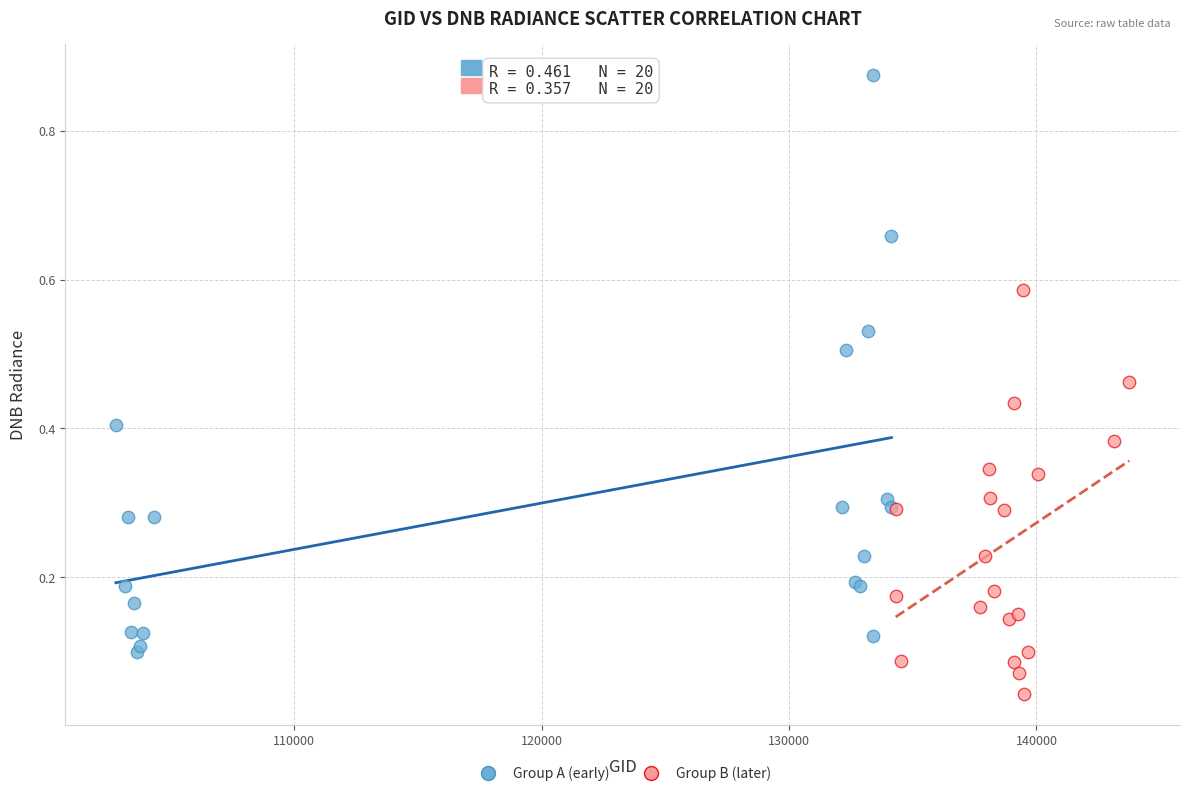

Which series contains the lowest Y value?

Group B (later)